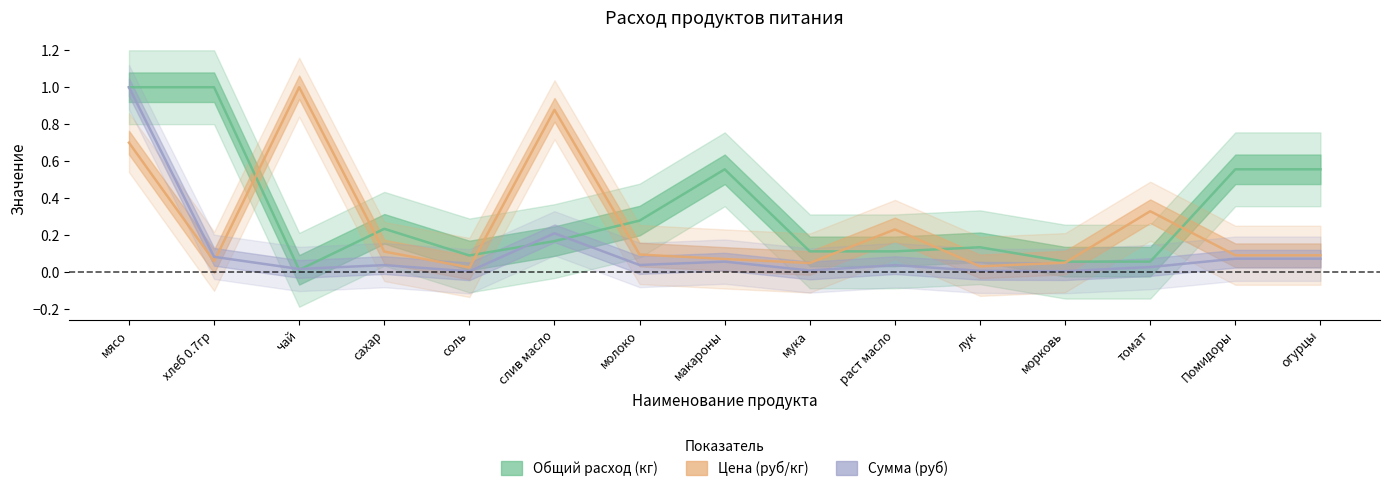

Which category has the highest value in the Сумма (руб) series?

мясо